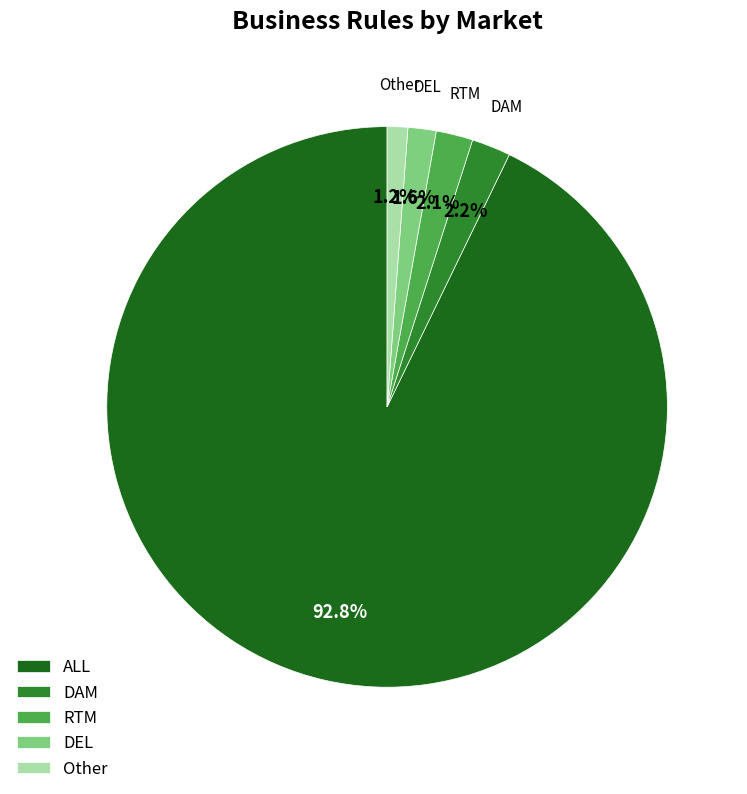

To the nearest percent, what portion does DAM represent?

2%